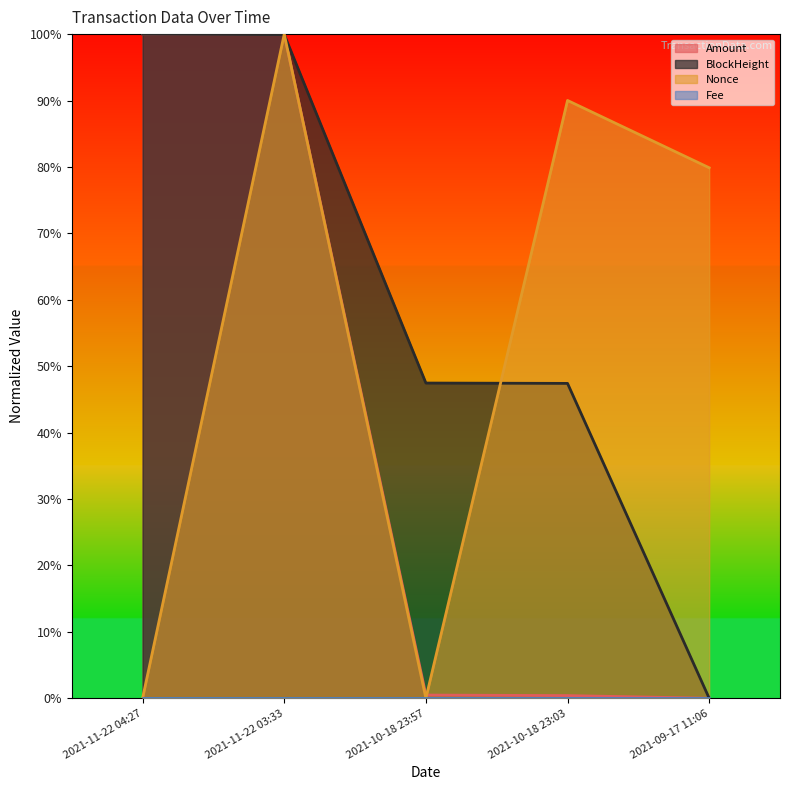

What is the difference between the maximum and minimum values in the Nonce series?

1.0